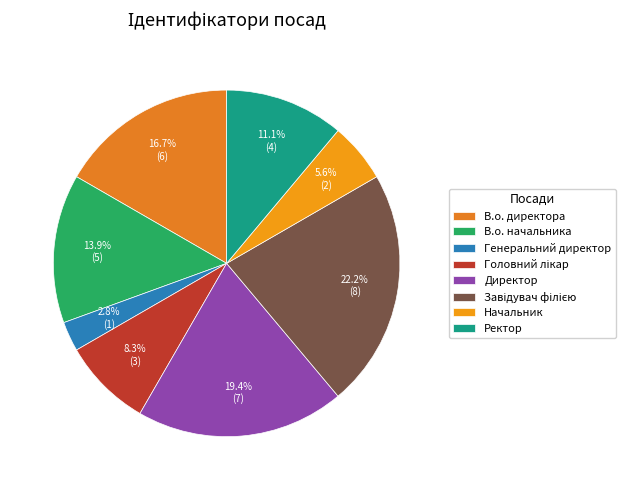

Do В.о. директора and Головний лікар together represent more than half of the pie?

No